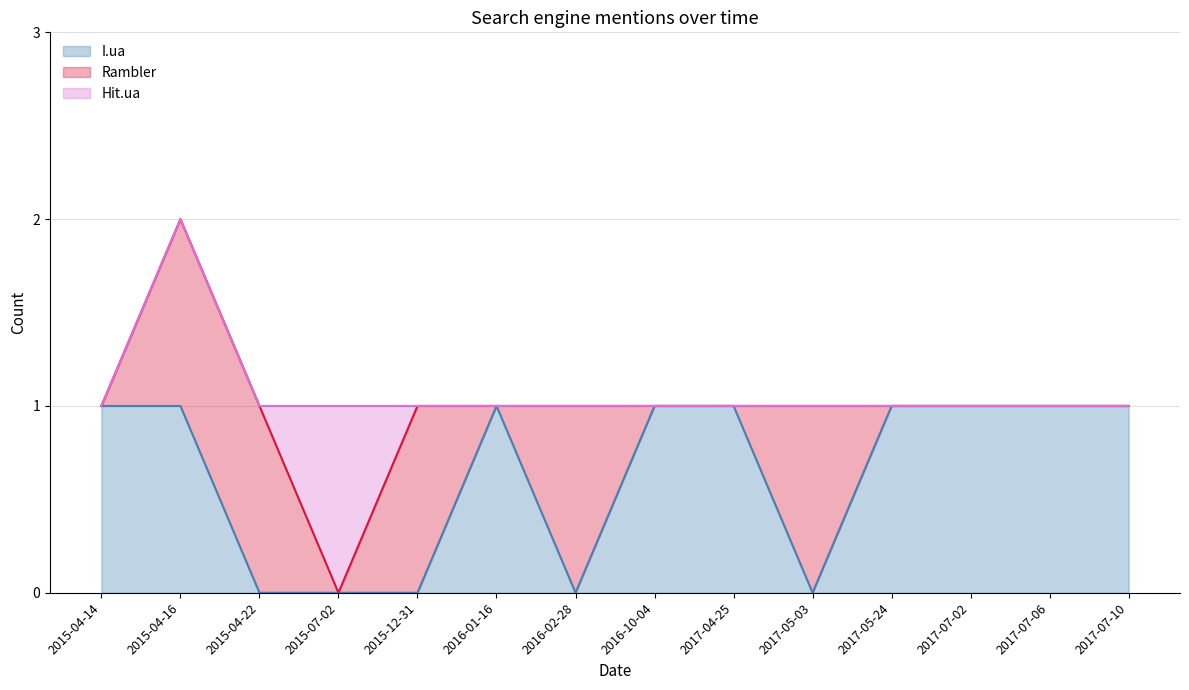

What is the total value across all series at 2016-02-28?

1